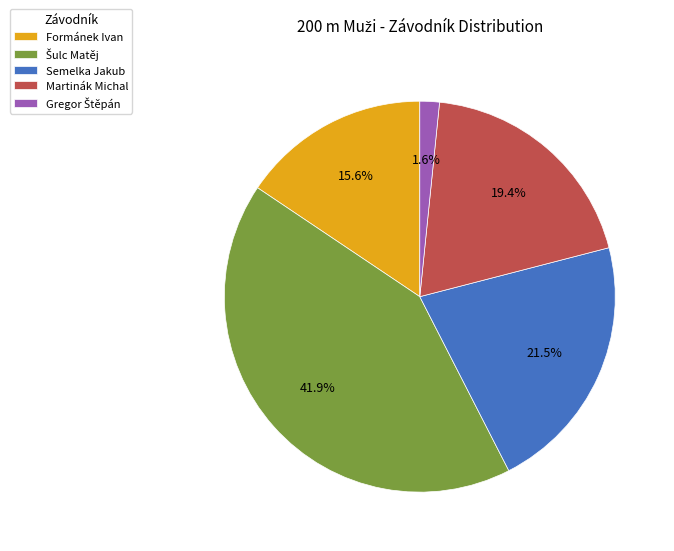

Is there any slice that represents more than half of the pie?

No